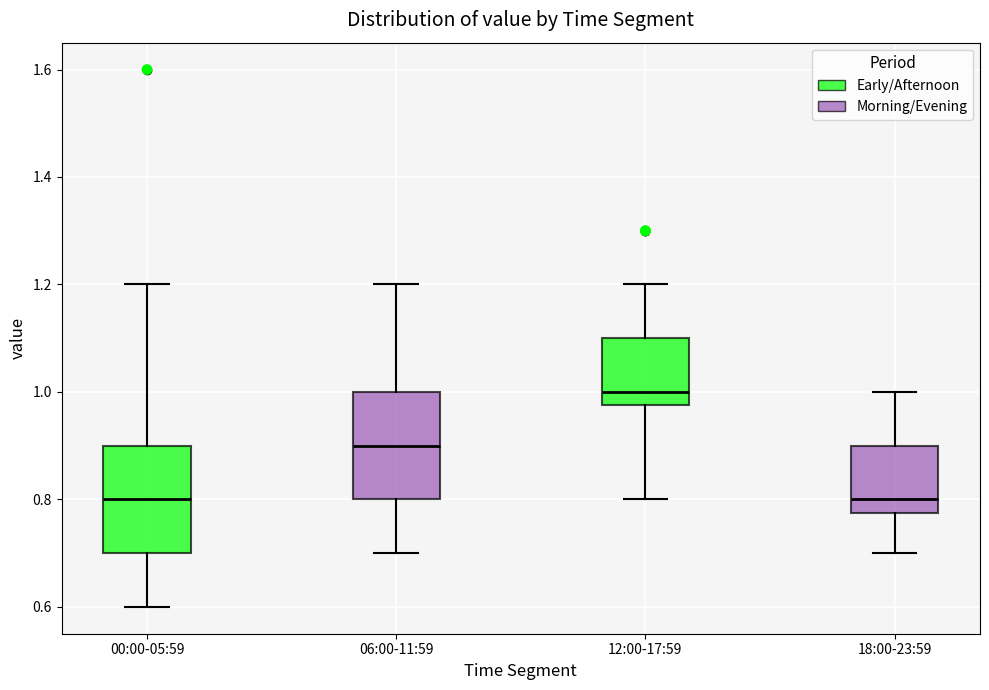

Where does the lower whisker of the box for 00:00-05:59 end on the y-axis? The values are not printed on the chart, so give them approximately, as read against the axis.

0.60